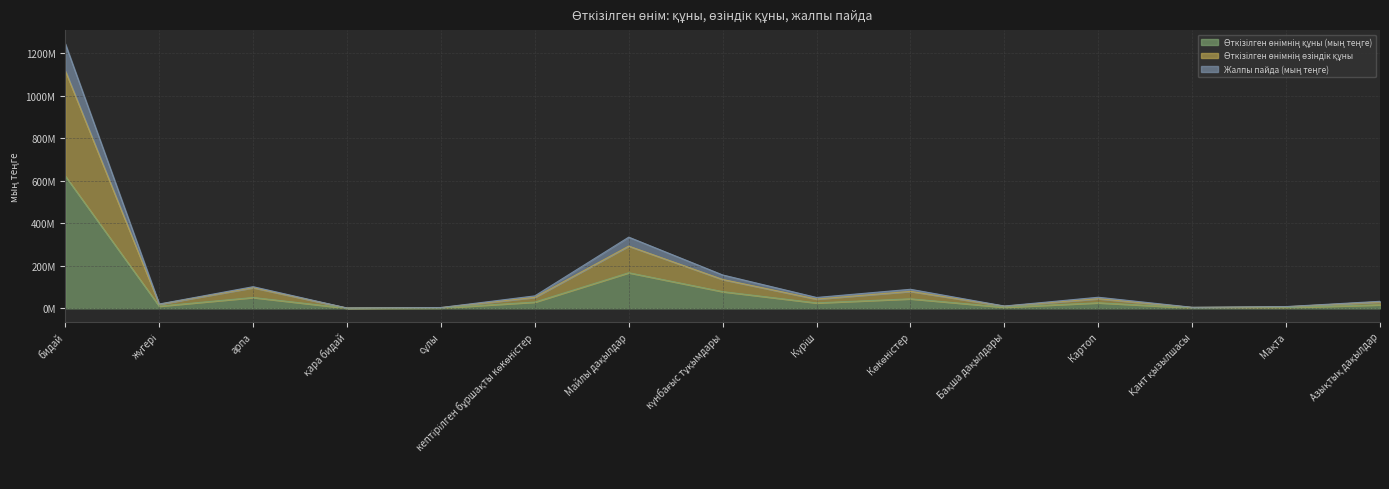

The value of Өткізілген өнімнің өзіндік құны at Қант қызылшасы is 1642457. True or false?

False